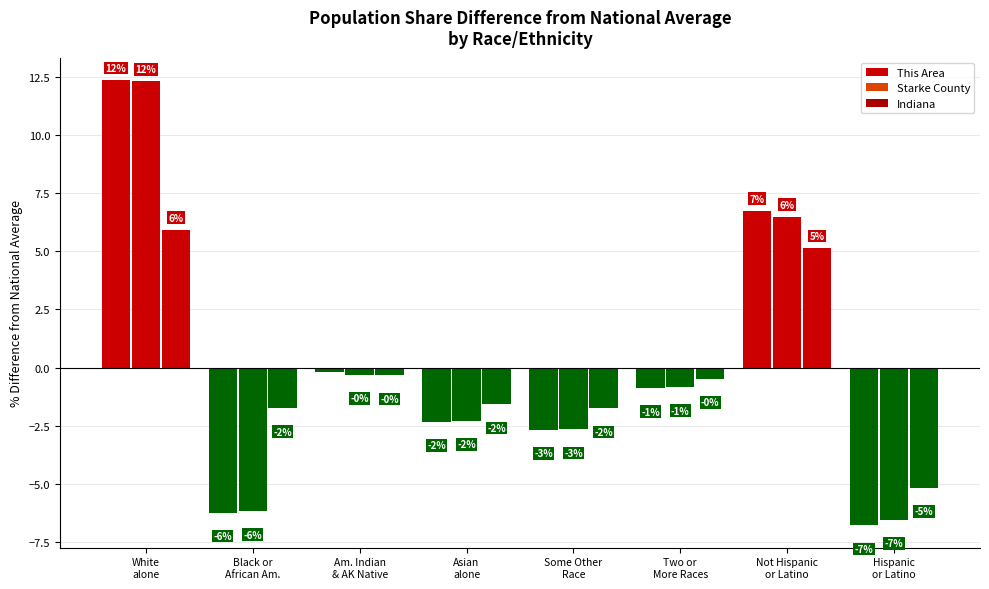

What is the difference between the second highest and second lowest values in the Indiana series?

6.9